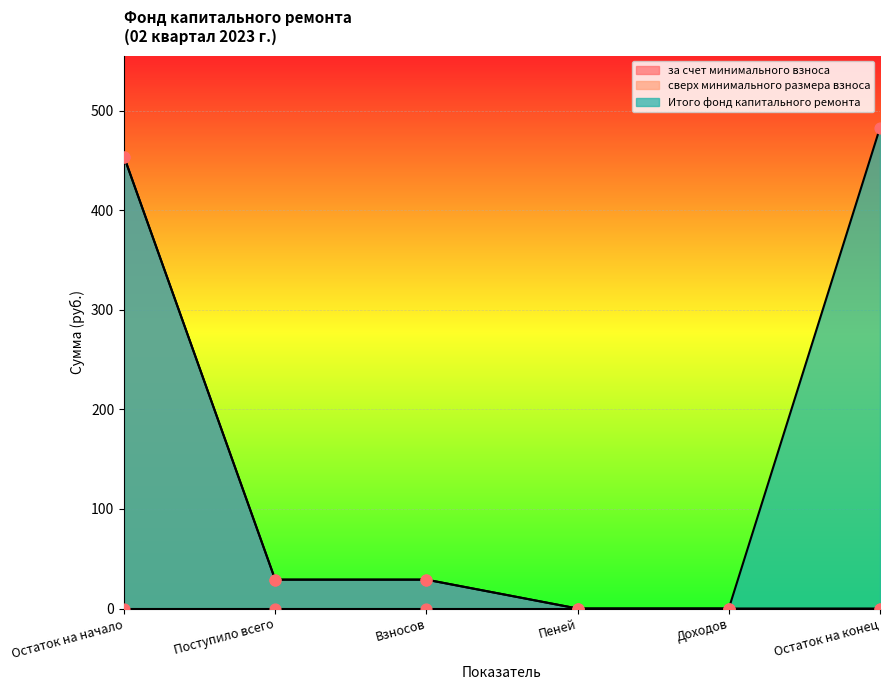

What is the total value across all series at Поступило всего?

58.0